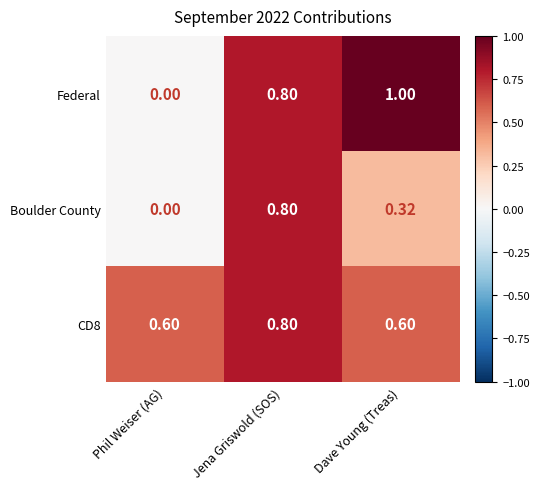

Between Phil Weiser (AG) and Dave Young (Treas), which series saw the biggest shift?

Federal